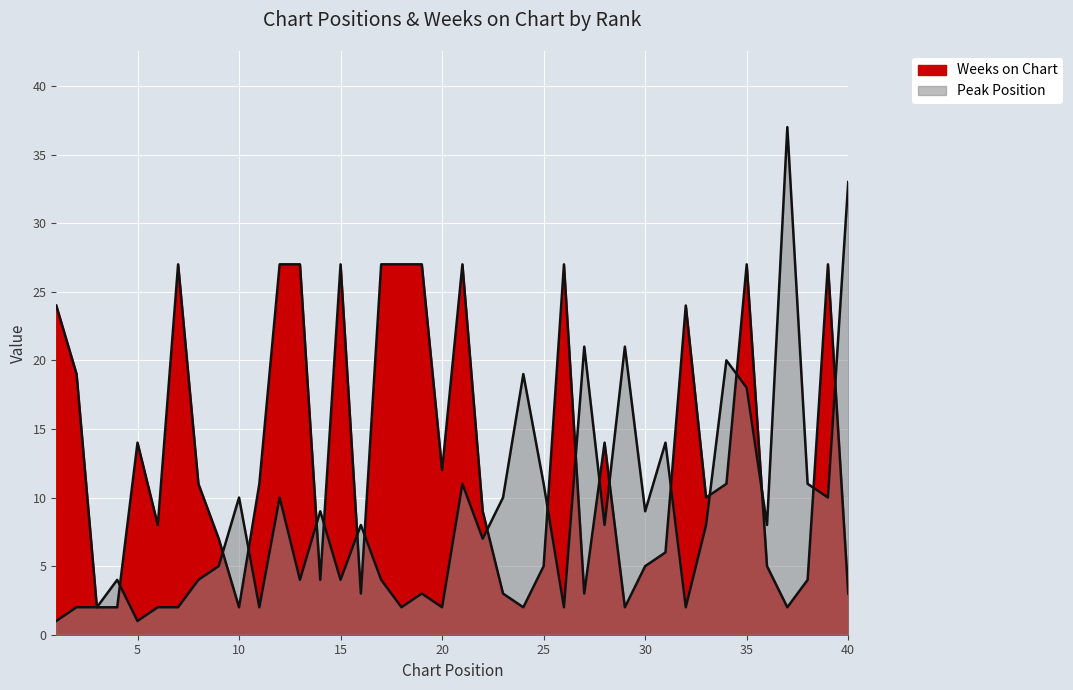

What is the average value of the Peak Position series?

9